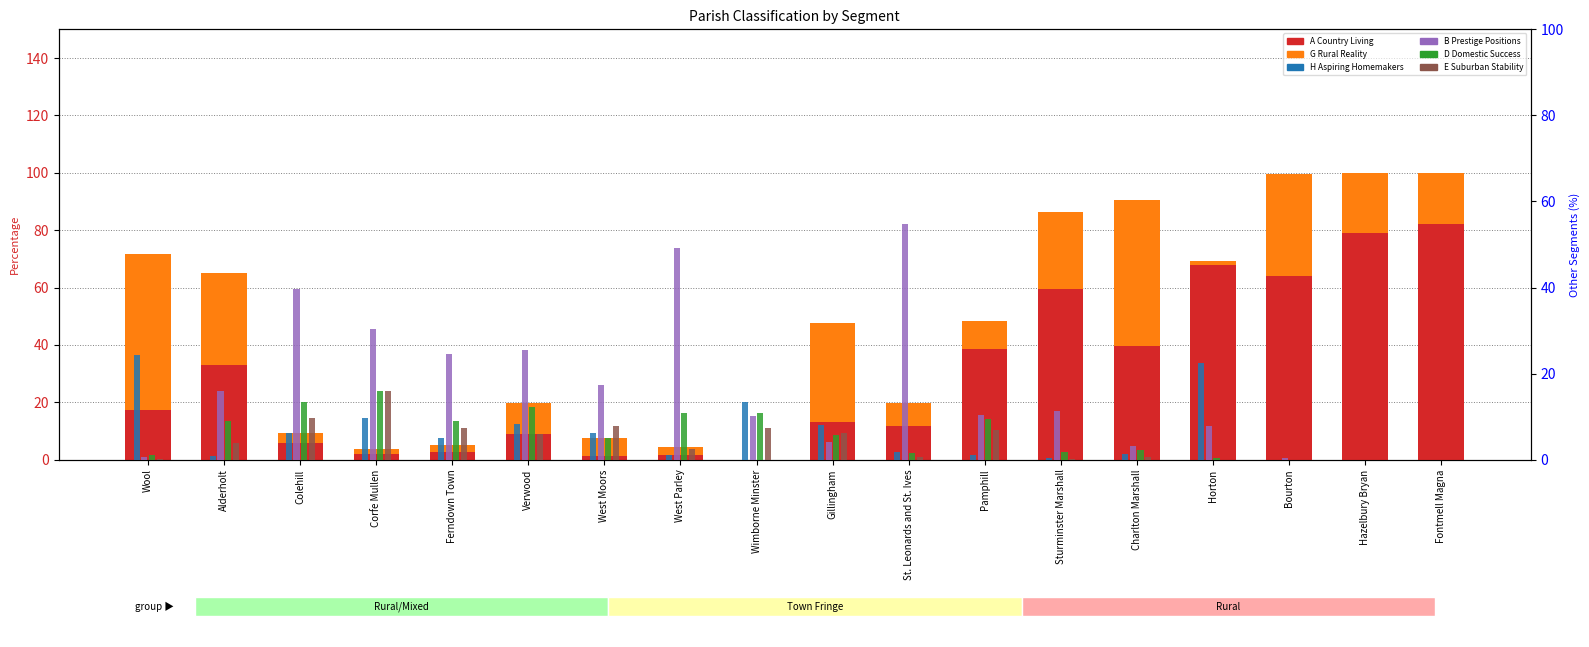

What are all the series names shown in the legend?

A Country Living, G Rural Reality, H Aspiring Homemakers, B Prestige Positions, D Domestic Success, E Suburban Stability